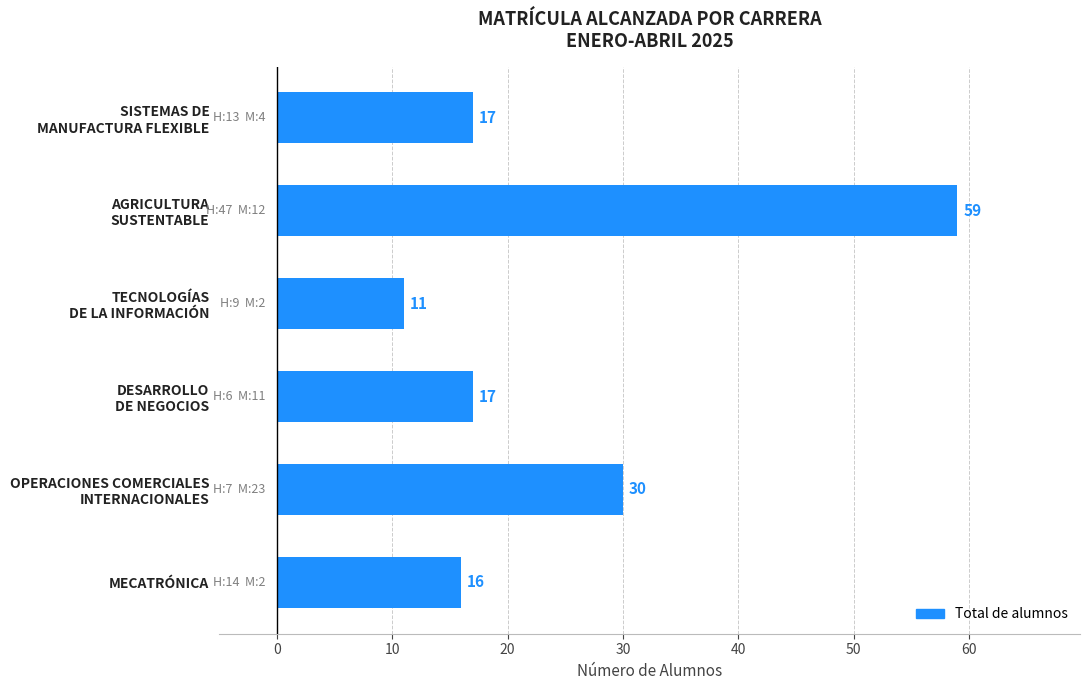

What is the smallest value displayed?

11